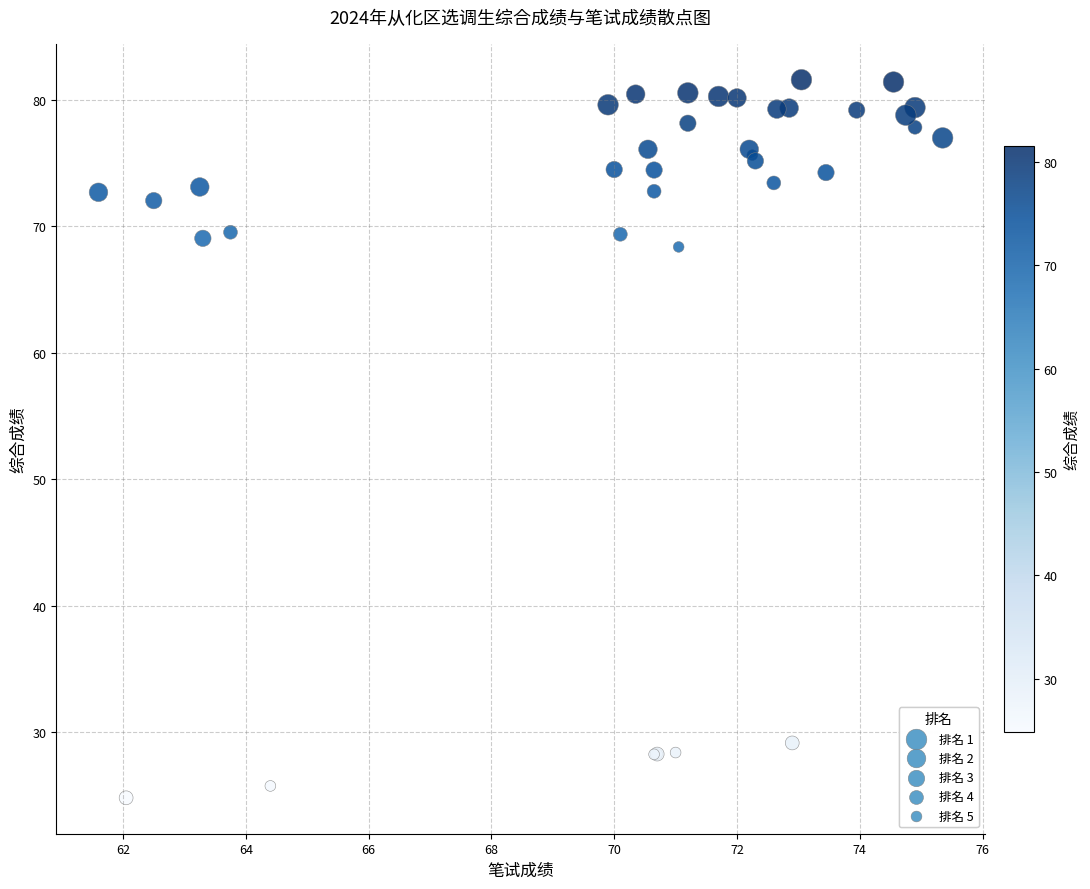

What Y value in the scatter plot is closest to 53?

68.4